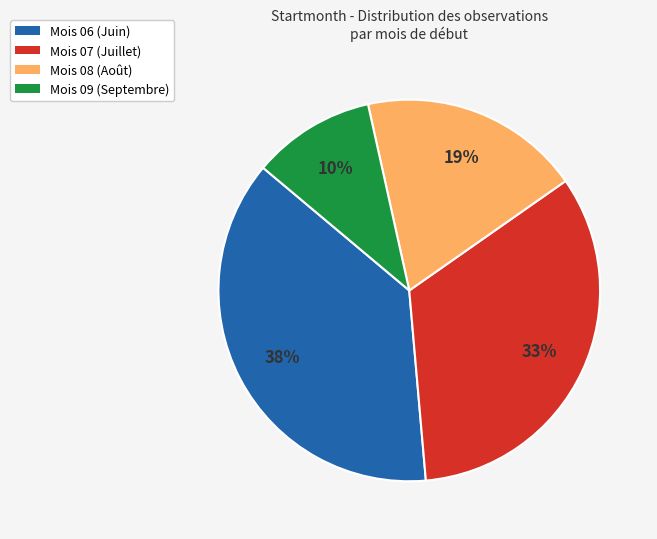

Is there any slice that represents more than half of the pie?

No